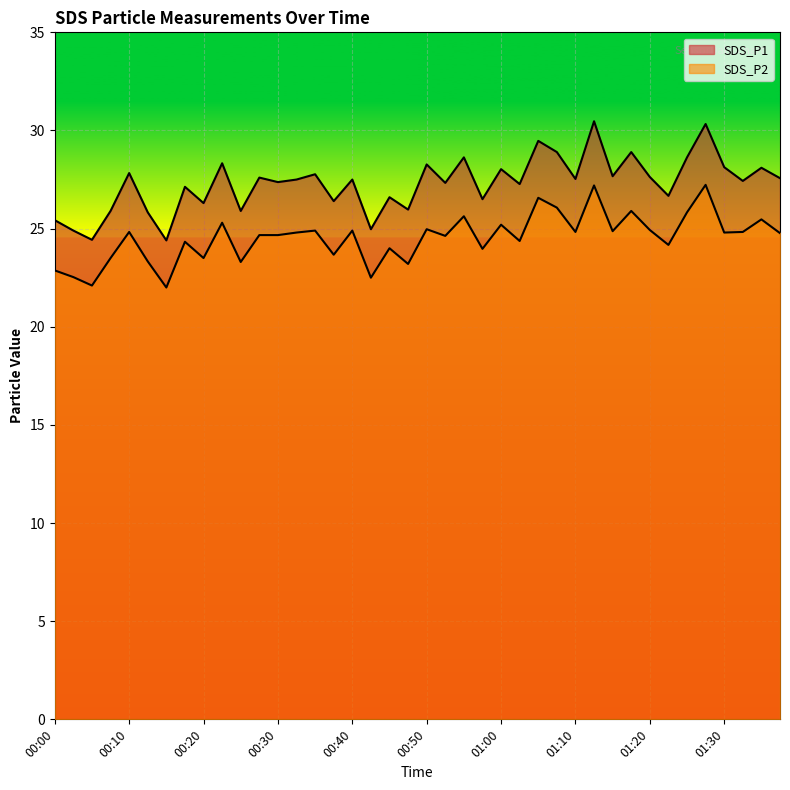

List the series in order of their peak value, lowest first.

SDS_P2, SDS_P1